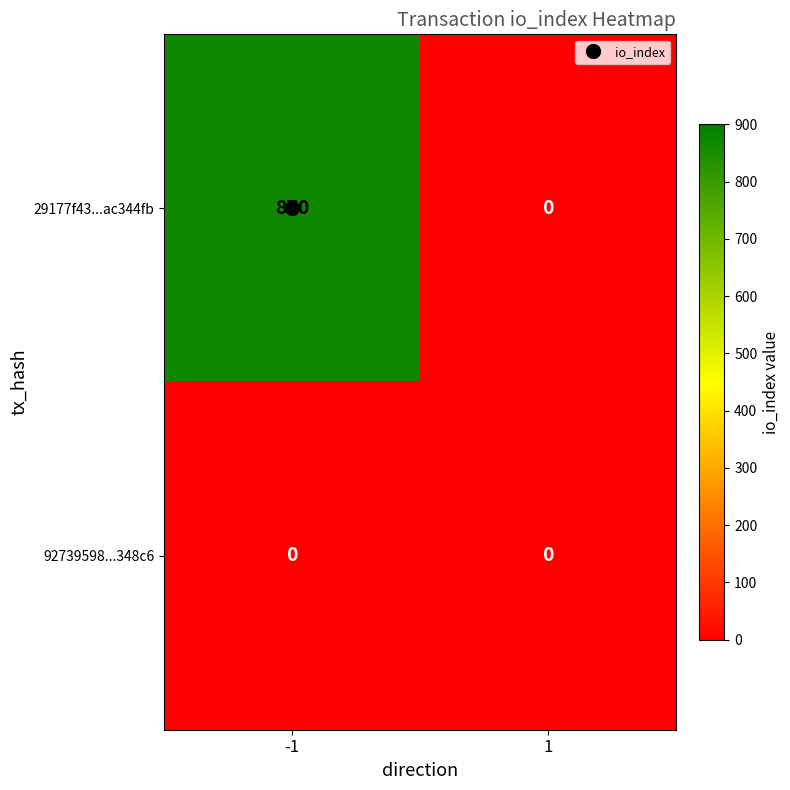

How many distinct data groups are displayed?

2